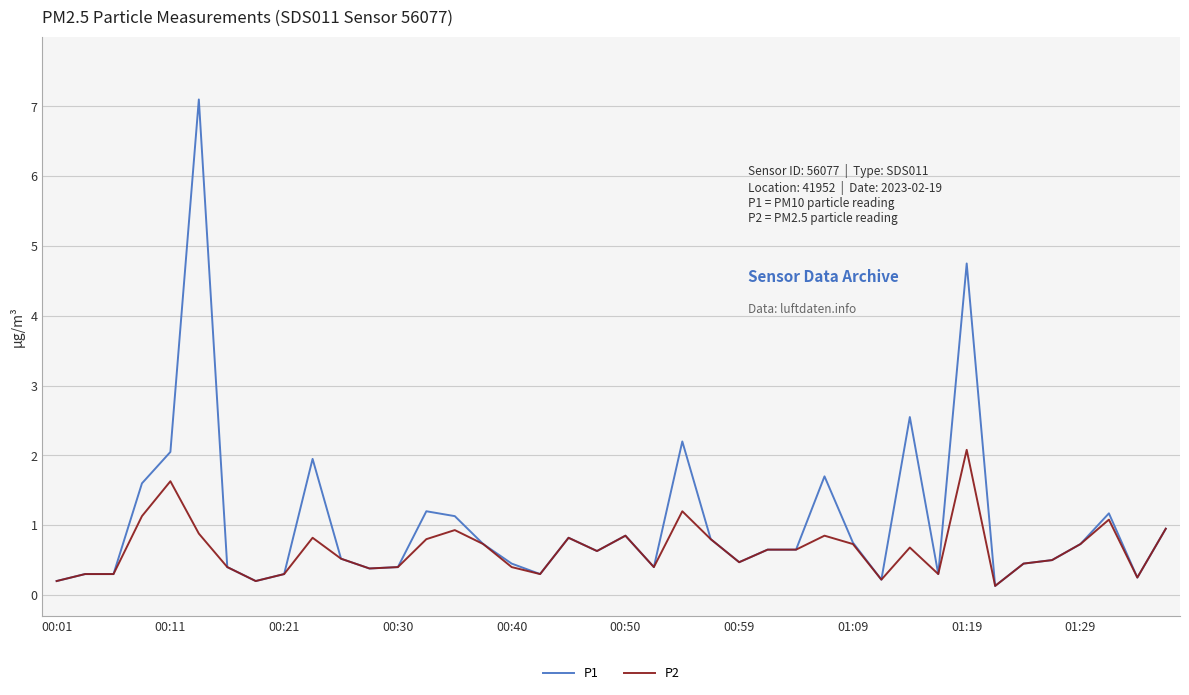

Which series has the widest spread of values?

P1